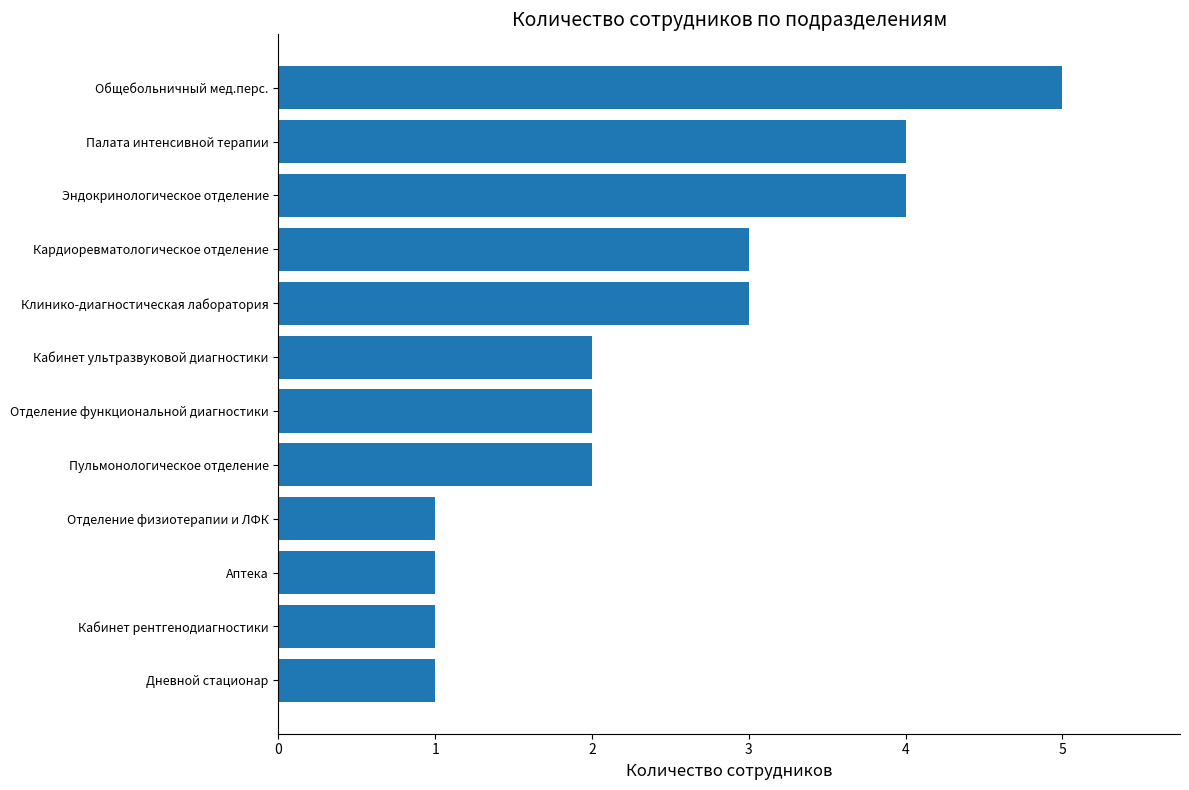

What is the maximum value shown in the chart?

5